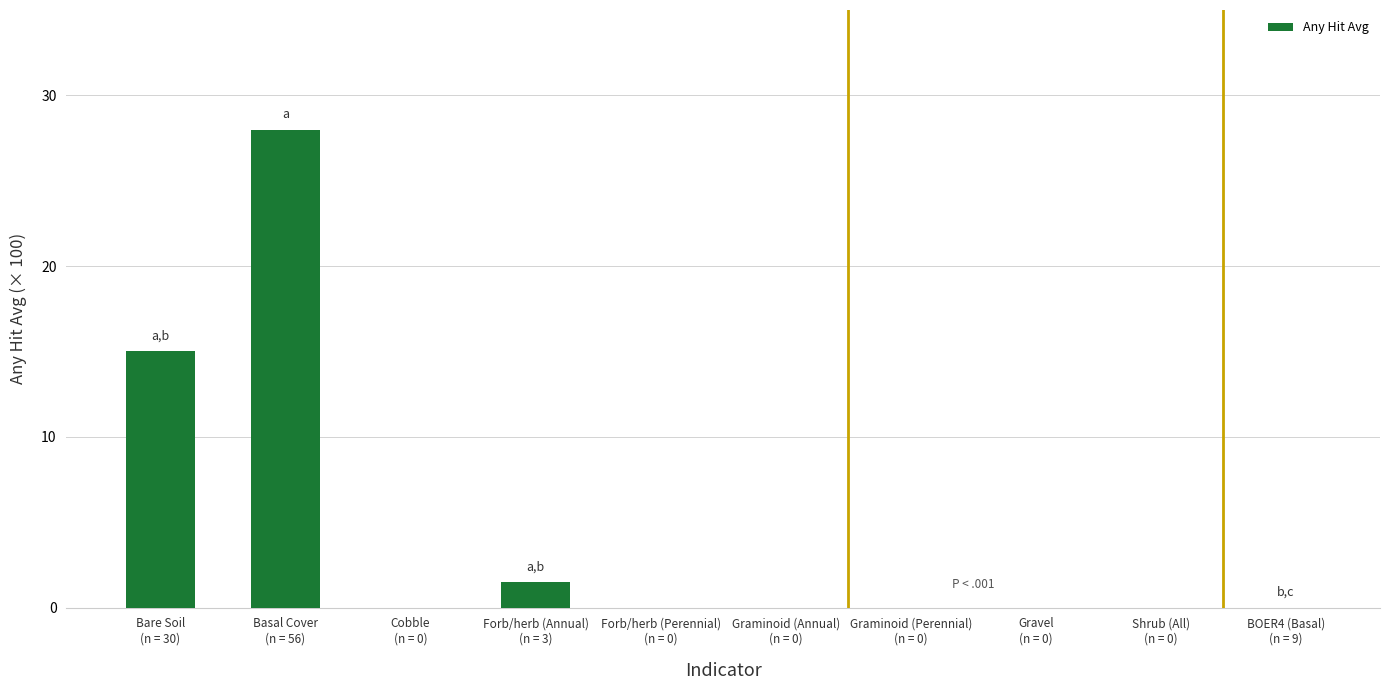

Where is the data nearest to the value 14?

Bare Soil
(n = 30)